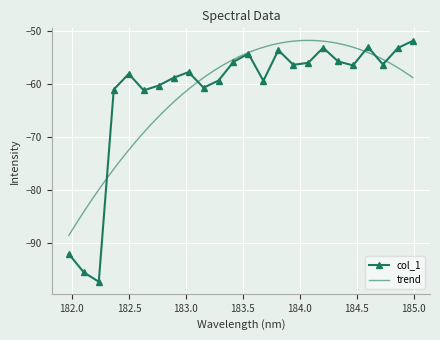

List the labels in order of value, largest first.

184.9911297472, 184.5979655002, 184.2046578328, 184.8600909338, 183.811206745, 183.5488263418, 184.3357763242, 183.4176122368, 184.0735234058, 184.7290361848, 183.9423730432, 184.46687888, 183.0238743082, 182.498667305, 182.8925964608, 183.2863821962, 183.6800245112, 182.7613026778, 183.15513622, 182.3673257152, 182.6299929592, 181.9732053322, 182.1045947288, 182.2359681898